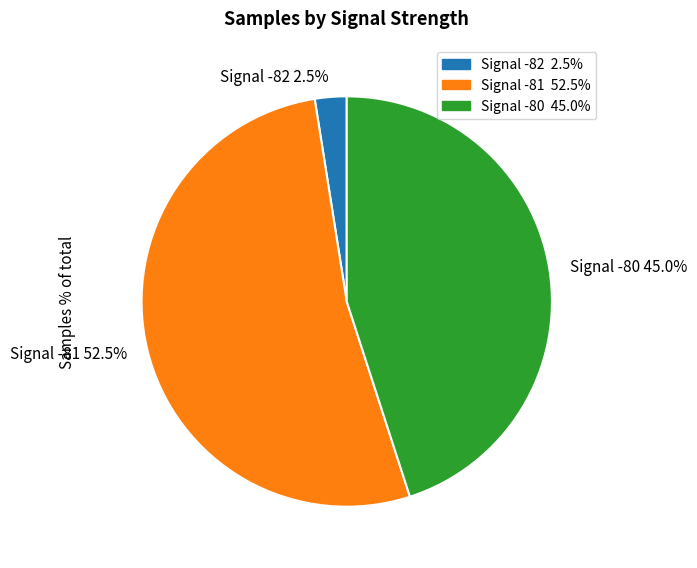

What portion of the pie excludes Signal -80 45.0%?

55.0%